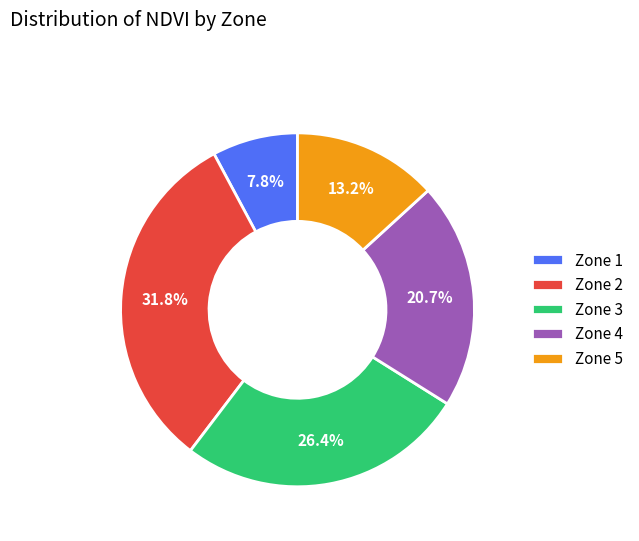

How many segments does this pie chart have?

5